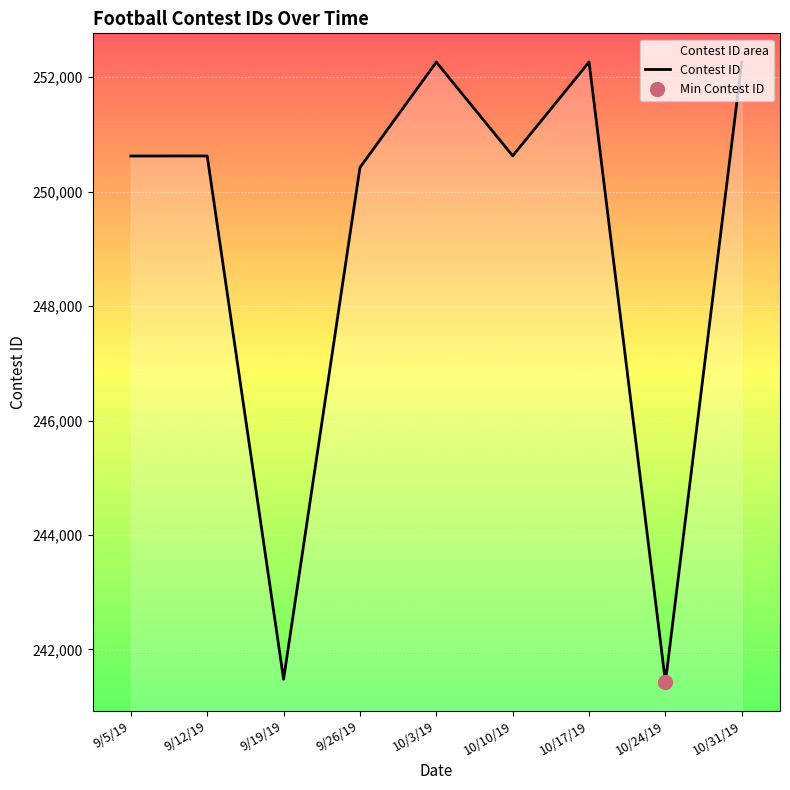

What is the difference between the maximum and minimum values?

10838